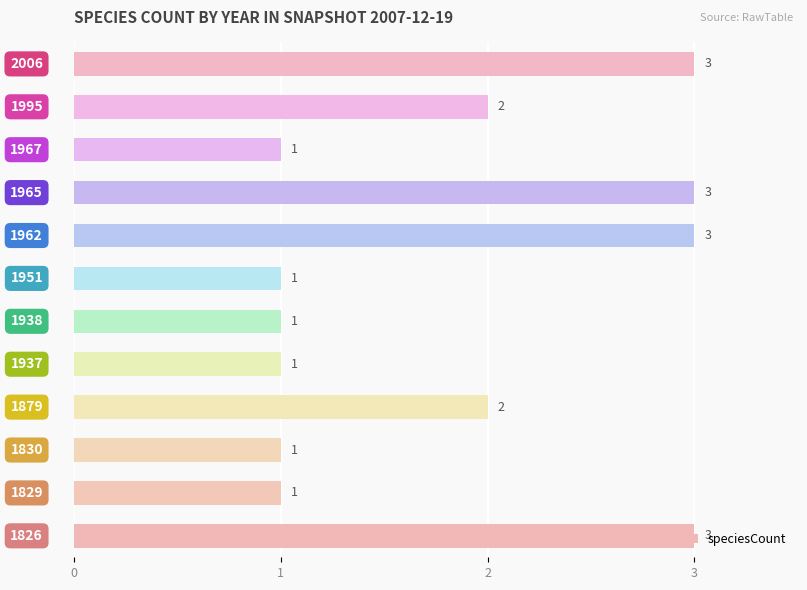

What is the difference between the maximum and minimum values?

2